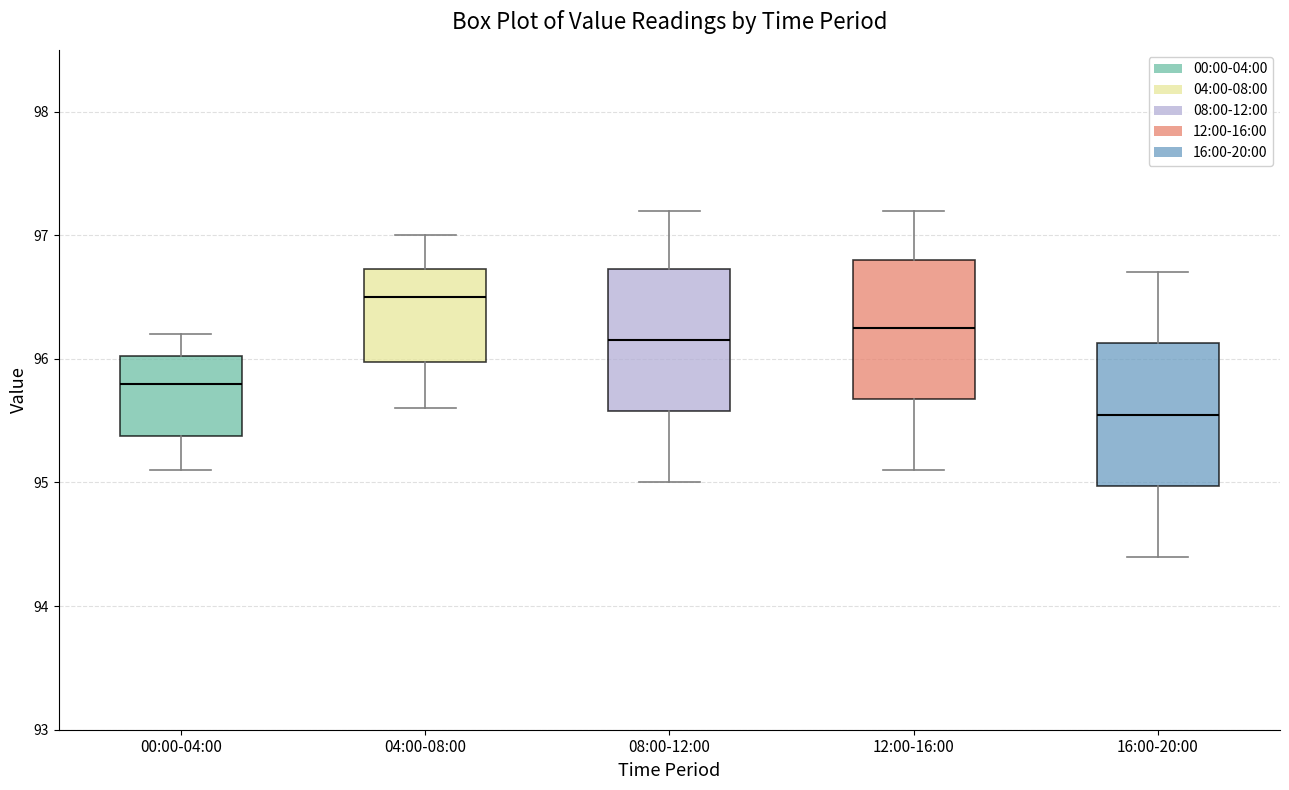

Reading left to right, transcribe this box plot: for each box, give where its median line is, the range the box spans, and where its two whiskers end, as read against the y-axis. The values are not printed on the chart, so give them approximately, as read against the axis.

00:00-04:00: median 95.8, box 95.4 to 96.0, whiskers 95.1 to 96.2
04:00-08:00: median 96.5, box 96.0 to 96.7, whiskers 95.6 to 97.0
08:00-12:00: median 96.2, box 95.6 to 96.7, whiskers 95.0 to 97.2
12:00-16:00: median 96.3, box 95.7 to 96.8, whiskers 95.1 to 97.2
16:00-20:00: median 95.6, box 95.0 to 96.1, whiskers 94.4 to 96.7